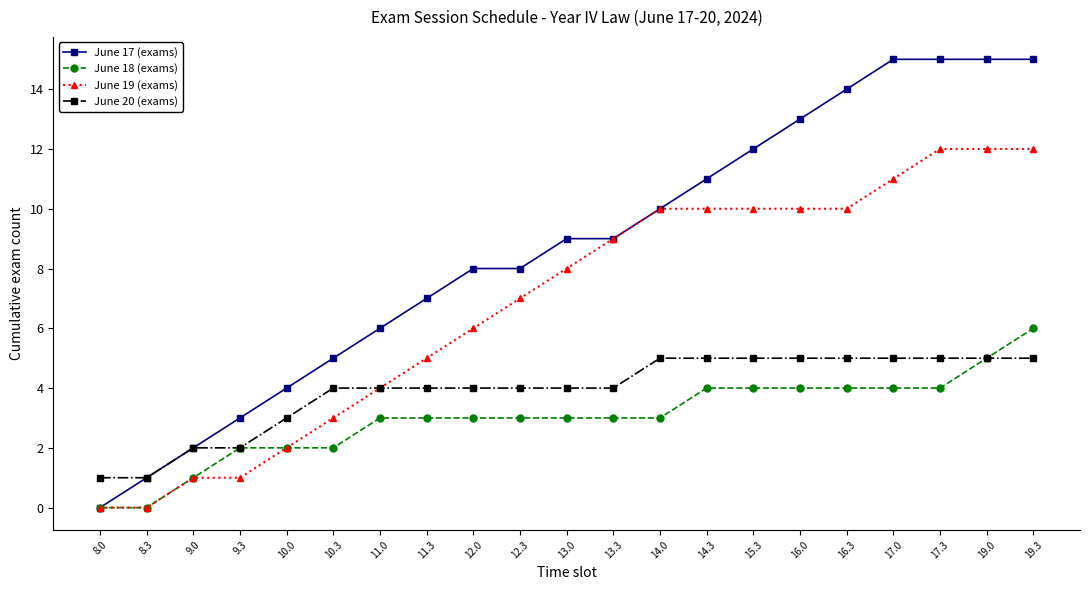

Is it true that June 18 (exams) equals 2 at 12.3?

False